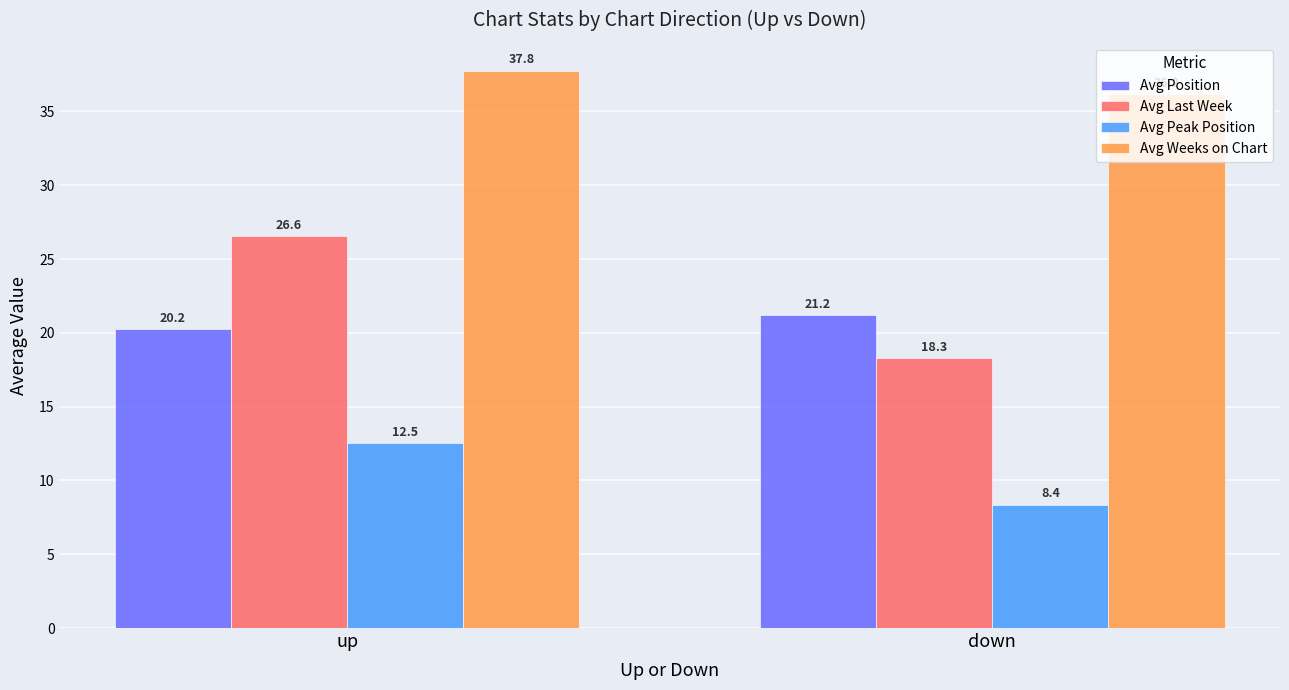

At how many categories does at least one series exceed 20?

2